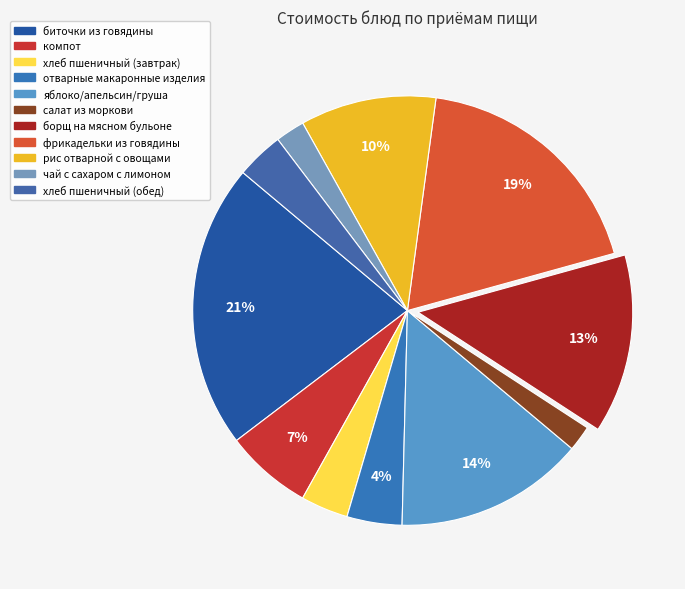

How many slices are in this pie chart?

11